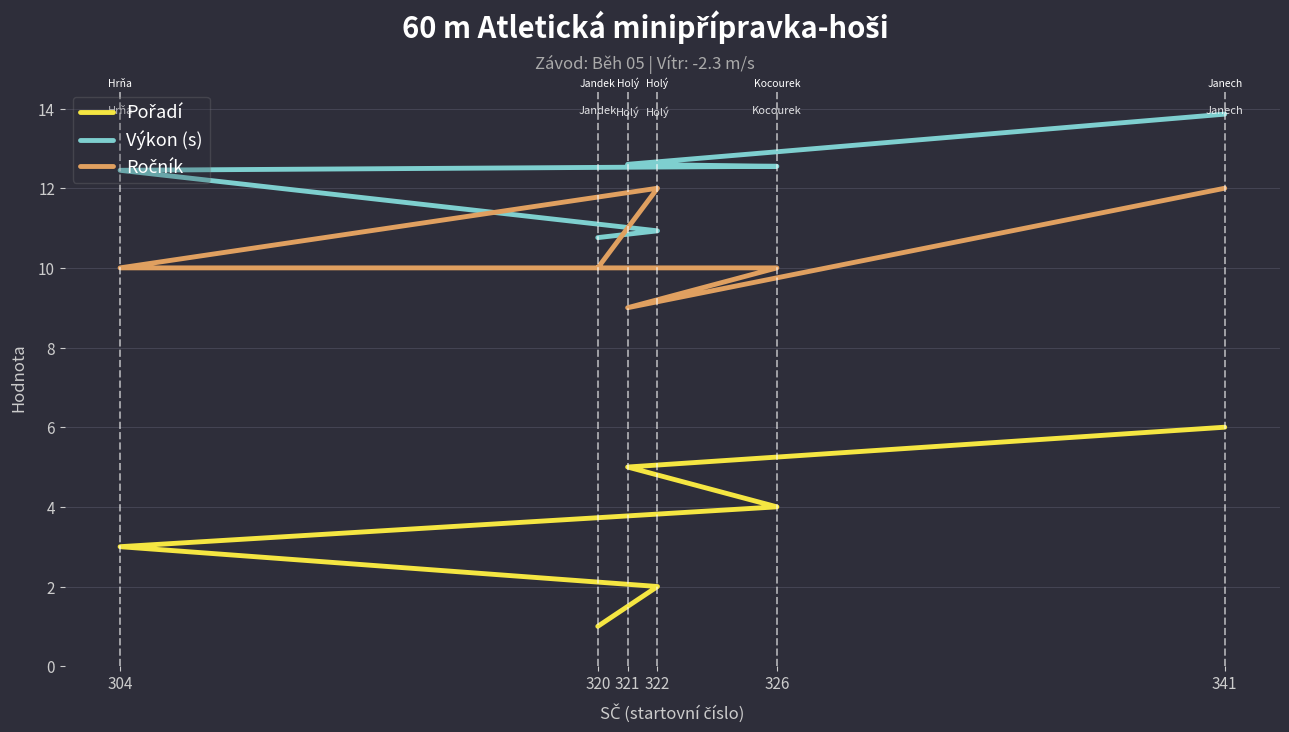

At which category does Ročník reach its first local valley?

321